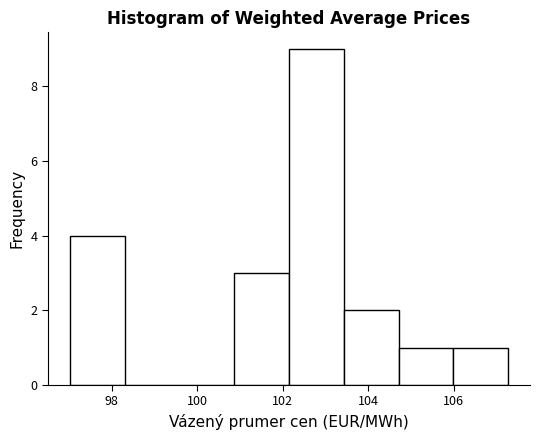

Reading left to right, transcribe this chart: for each bar, give the range it covers on the x-axis and its height. Neither the bar edges nor the heights are printed on the chart, so give them approximately, as read against the axes.

97.0 to 98.4: 4
98.4 to 99.6: 0
99.6 to 100.8: 0
100.8 to 102.2: 3
102.2 to 103.4: 9
103.4 to 104.8: 2
104.8 to 106.0: 1
106.0 to 107.2: 1